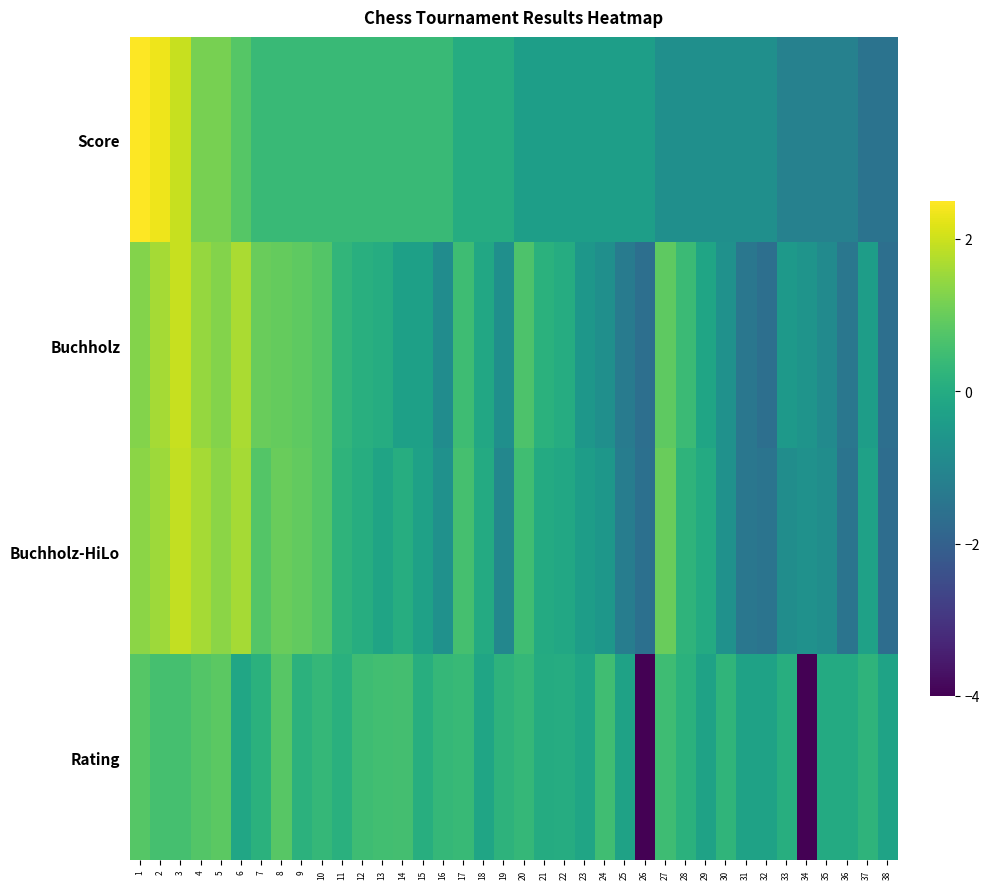

Which series has the largest total across all categories?

Buchholz-HiLo